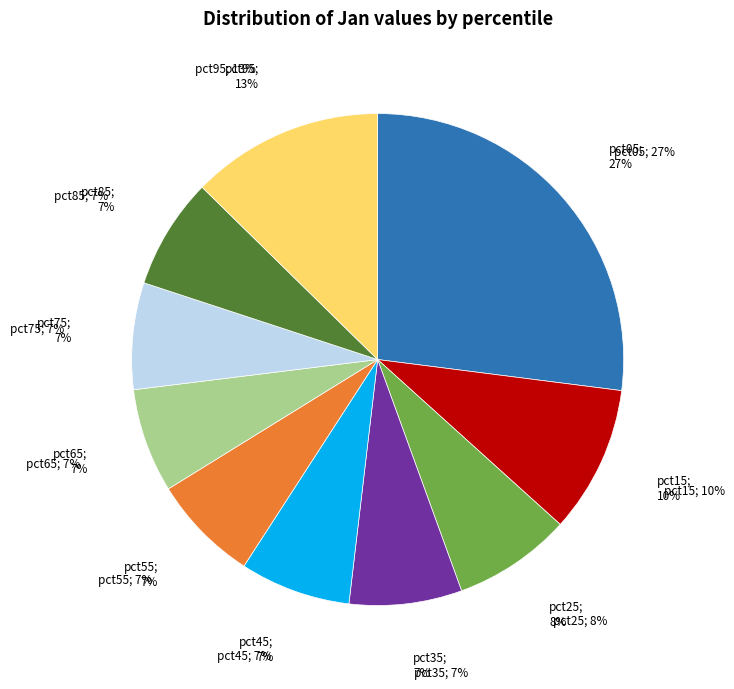

To the nearest percent, what portion does pct25 represent?

8%